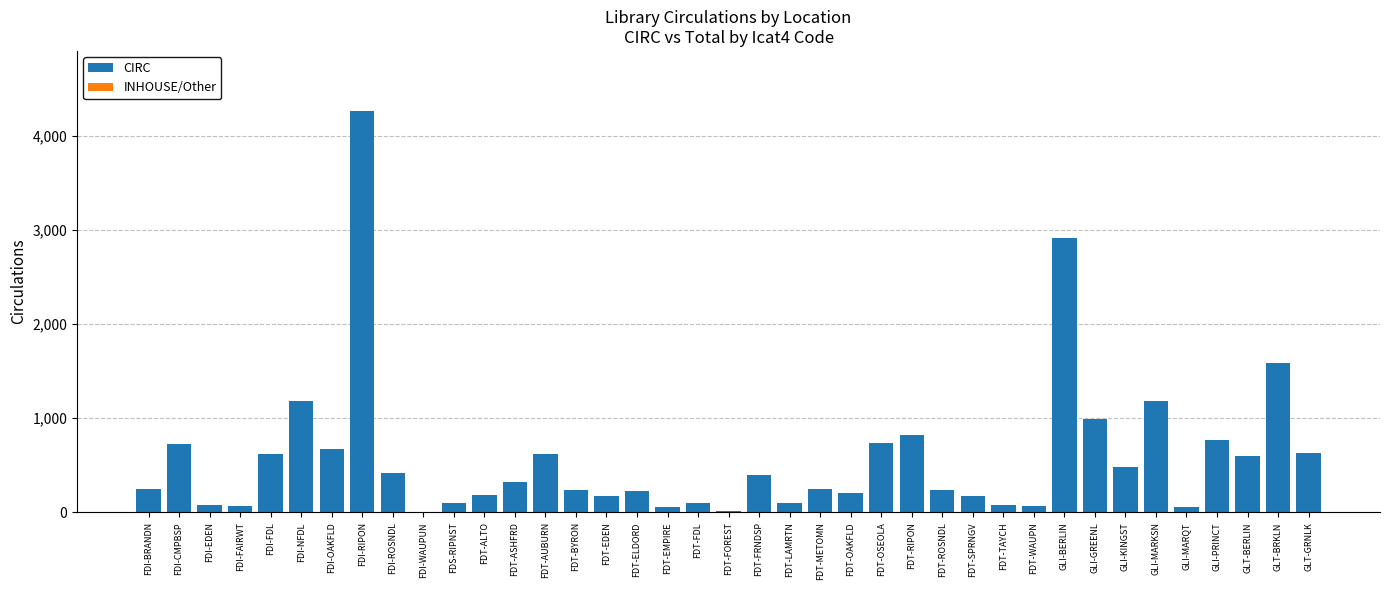

What is the total value across all series at FDI-FDL?

617